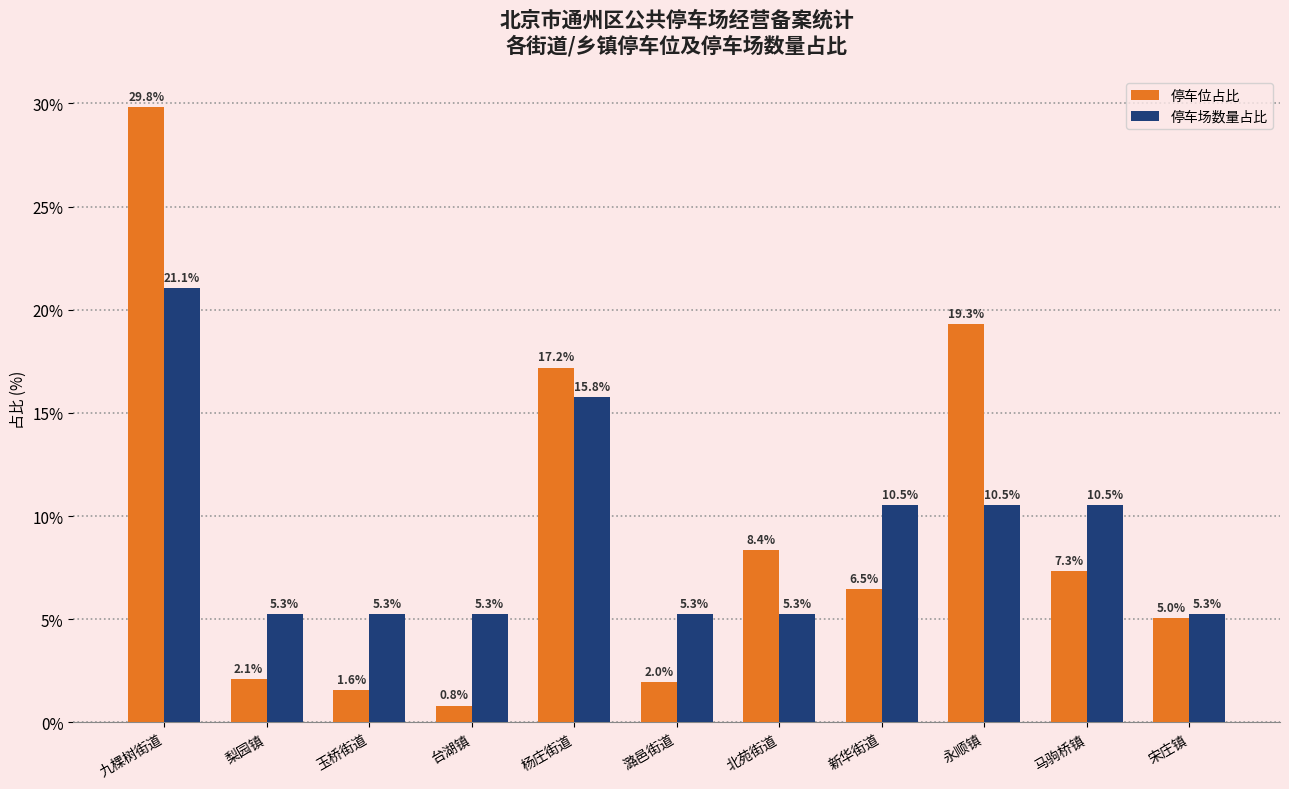

Which category has the lowest value in the 停车位占比 series?

台湖镇